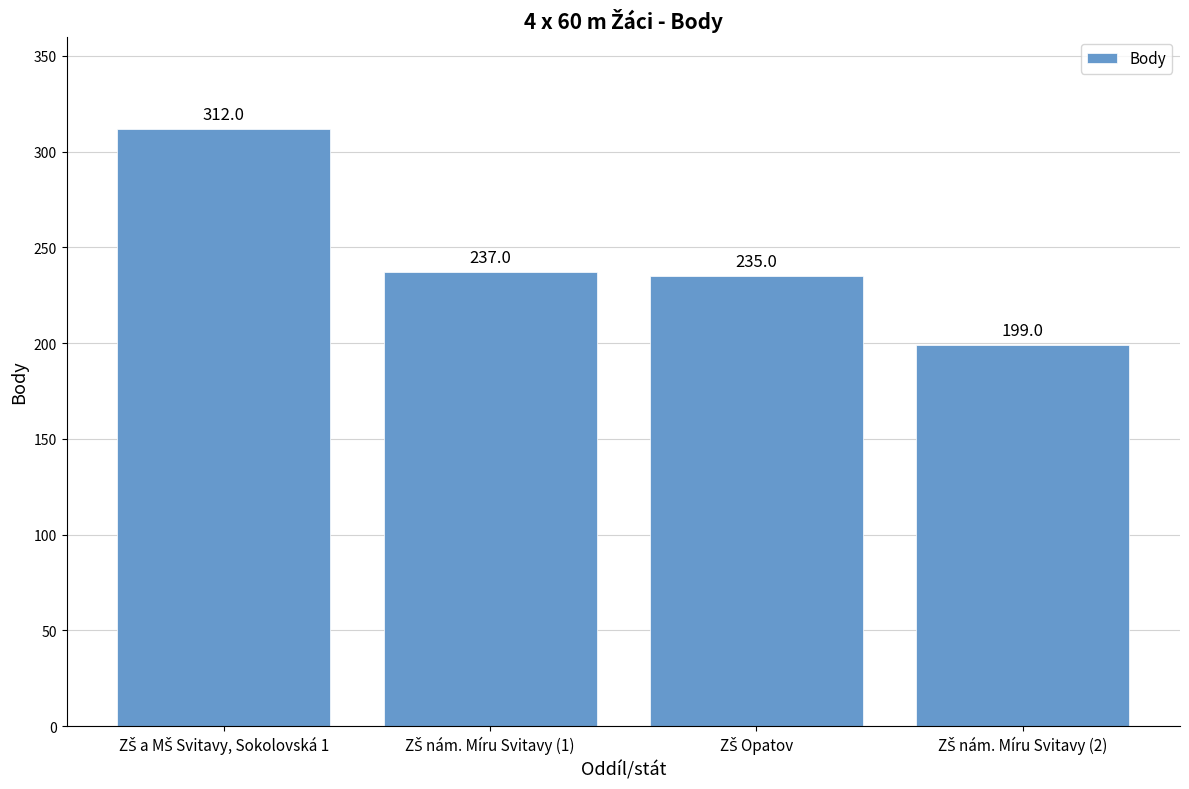

Reading left to right, what are all the values shown in this chart?

312	237	235	199